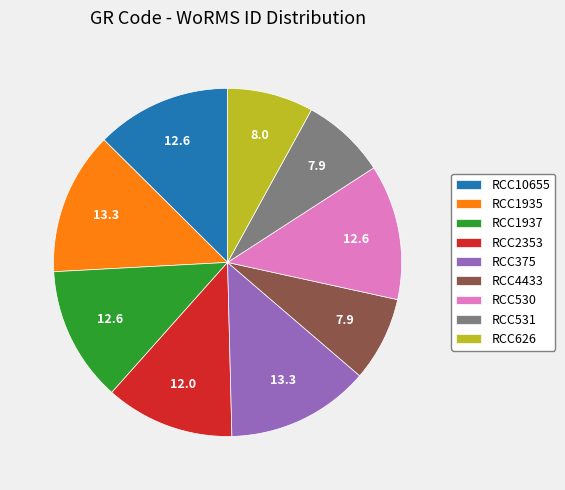

Is the sum of RCC1937 and RCC4433 greater than half?

No